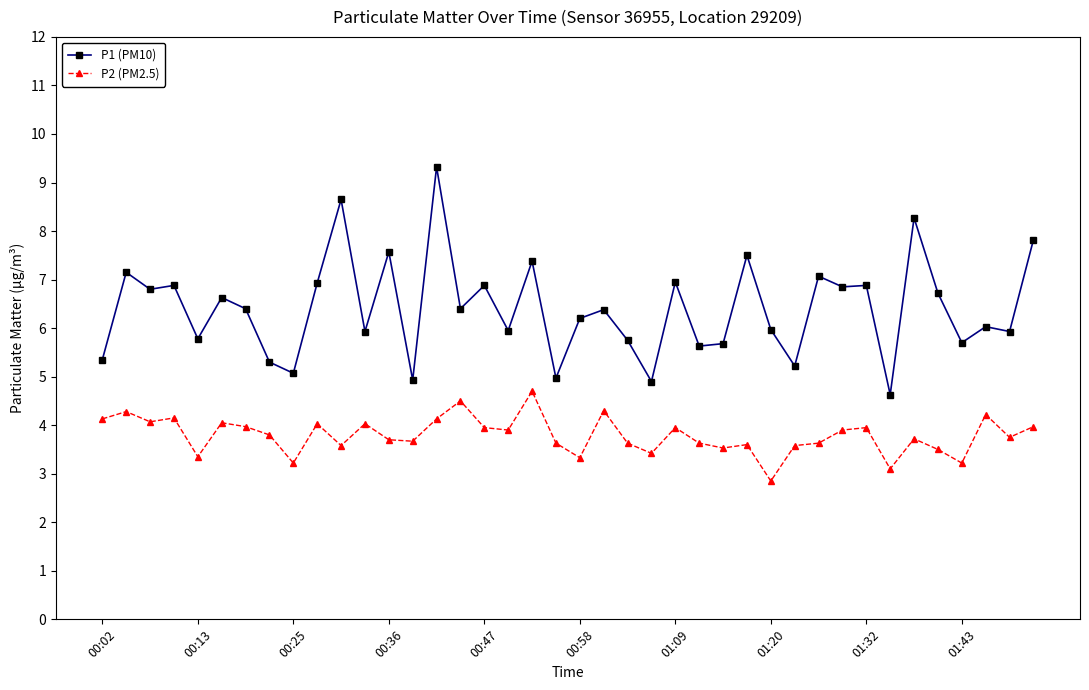

In P2 (PM2.5), how many points are lower than both neighbors (excluding endpoints)?

13